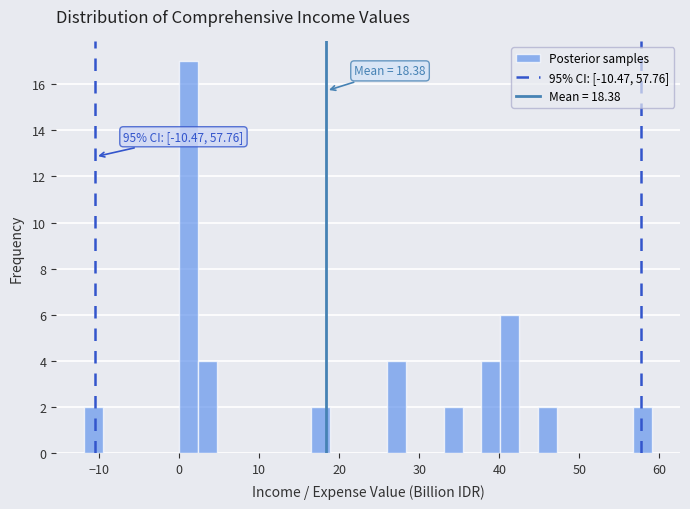

Around what value on the x-axis is the tallest bar? Give the approximate position of its centre, as read against the axis.

1